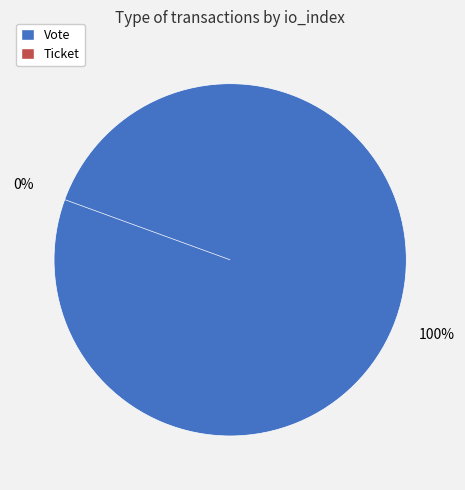

Which category has the biggest portion of the pie?

Vote